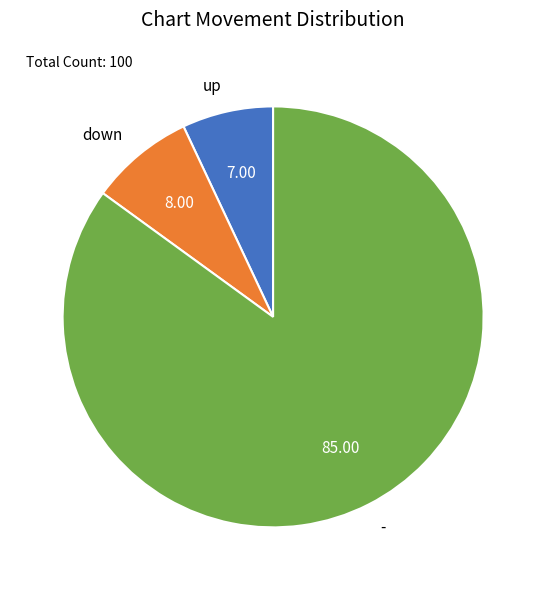

Which category accounts for the majority?

-